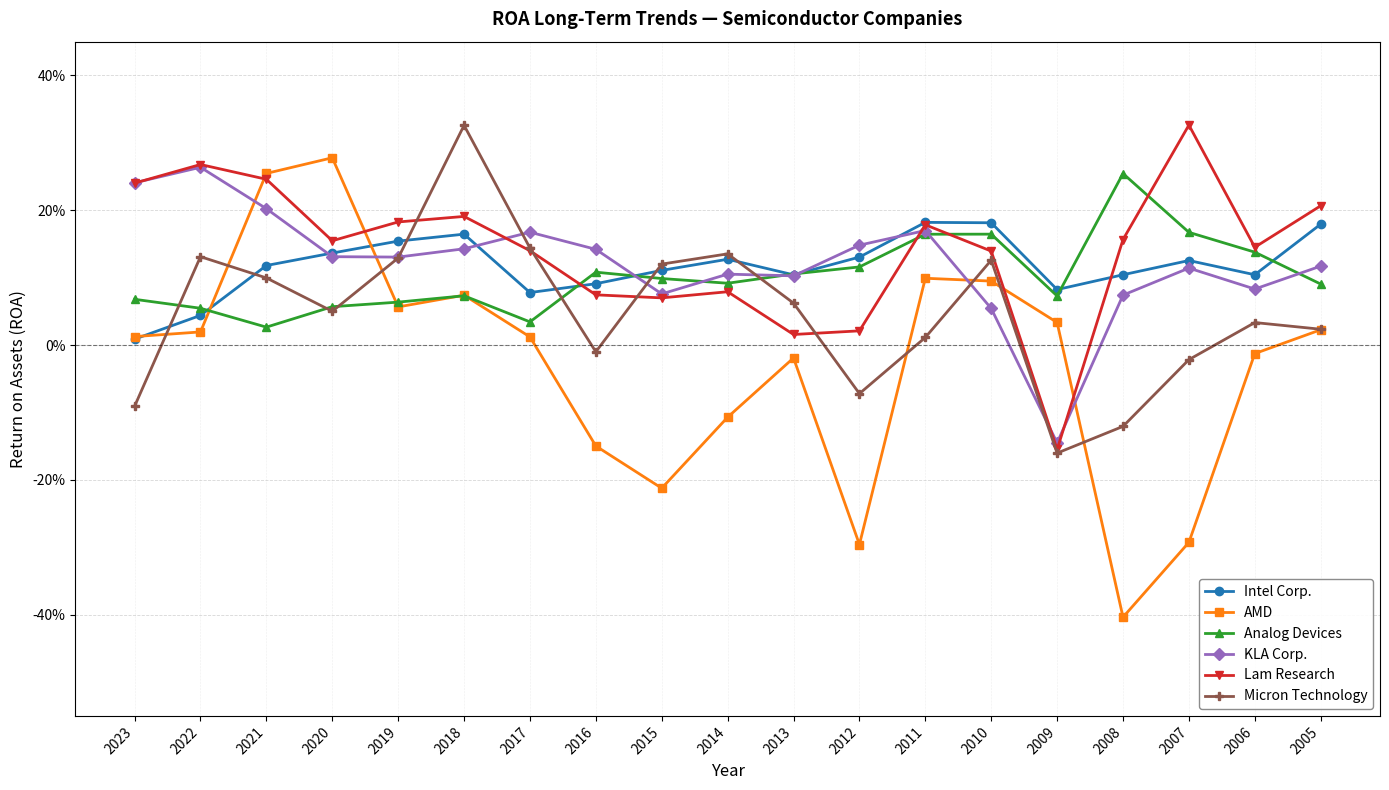

At how many categories does at least one series exceed 0?

19